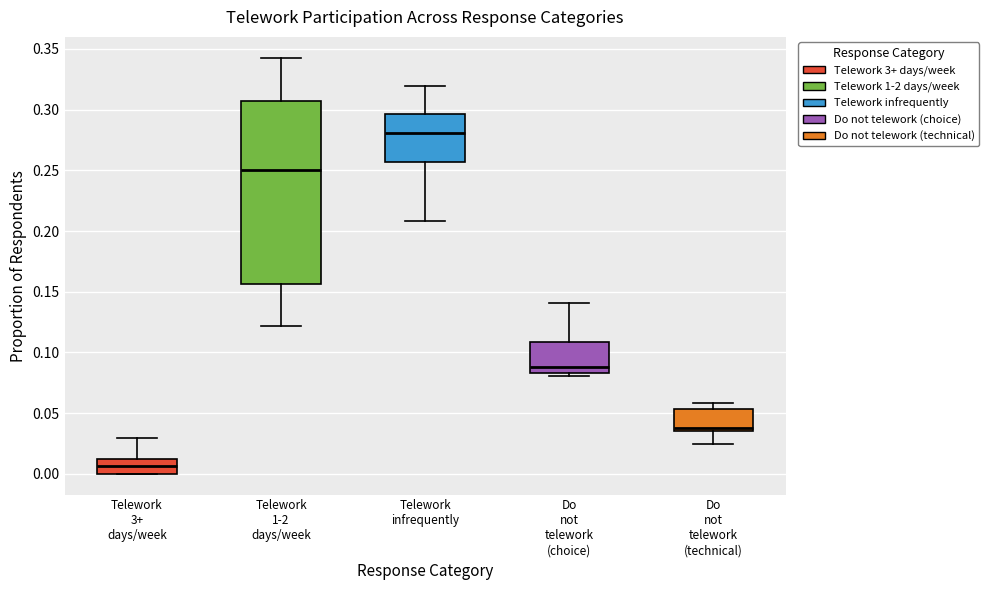

Where does the median line of the box for Telework 1-2 days/week sit on the y-axis? The values are not printed on the chart, so give them approximately, as read against the axis.

0.250